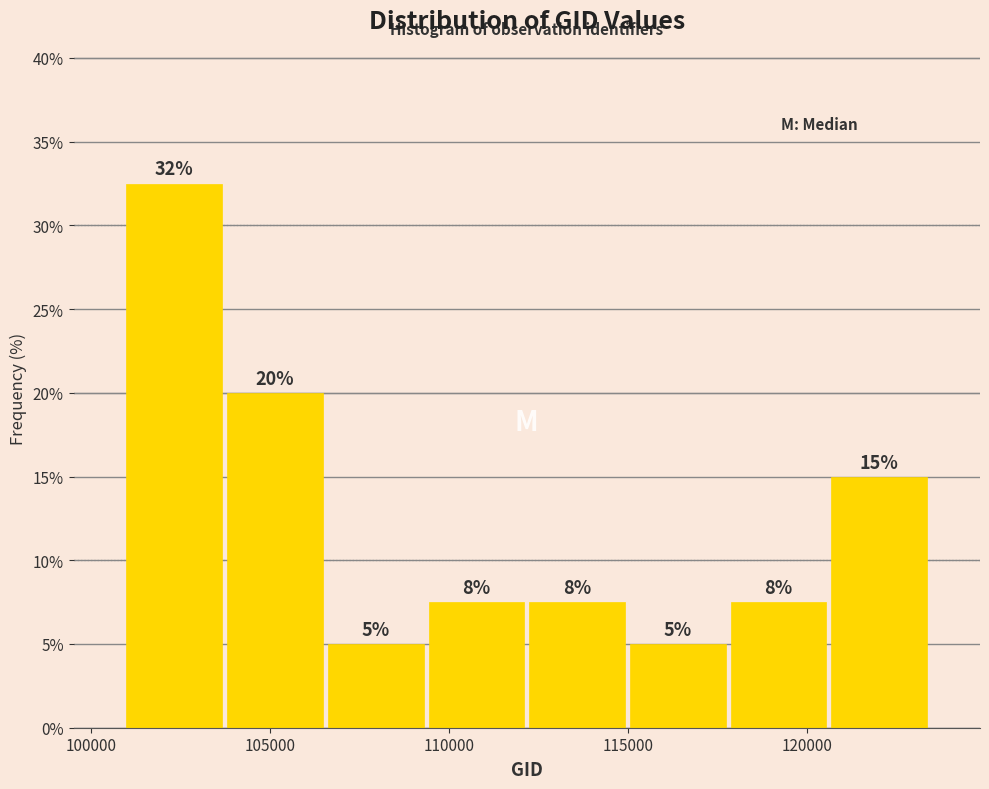

Over which range of the x-axis is the bar tallest?

101000 to 103500